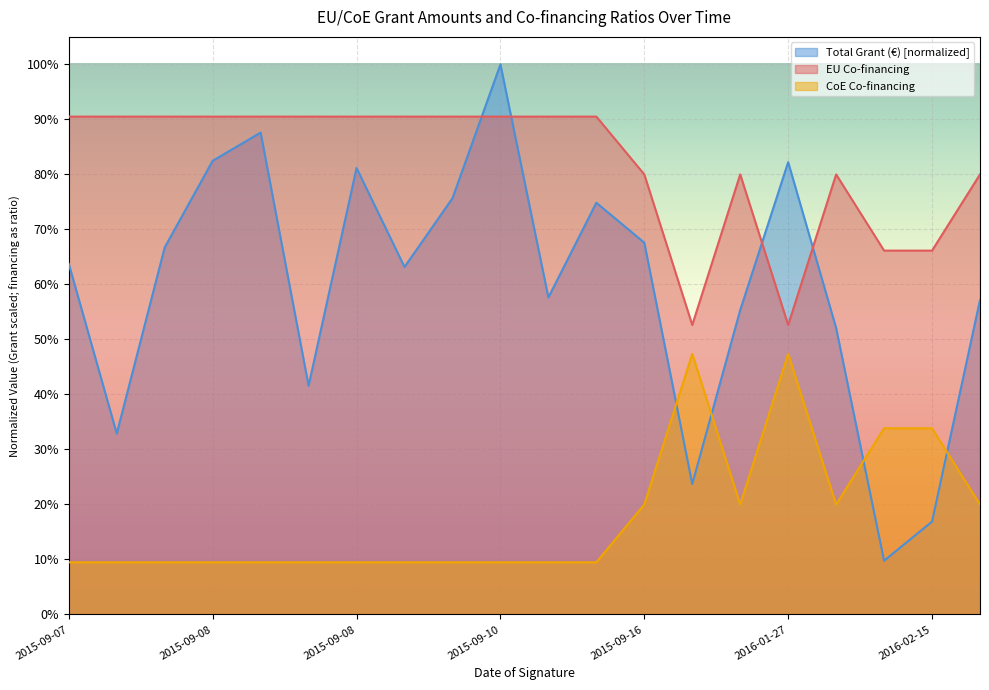

Reading left to right, list all the values displayed in this chart.

Total Grant (€): 0.6	0.3	0.7	0.8	0.9	0.4	0.8	0.6	0.8	1.0	0.6	0.7	0.7	0.2	0.6	0.8	0.5	0.1	0.2	0.6
EU Co-financing: 0.9	0.9	0.9	0.9	0.9	0.9	0.9	0.9	0.9	0.9	0.9	0.9	0.8	0.5	0.8	0.5	0.8	0.7	0.7	0.8
CoE Co-financing: 0.1	0.1	0.1	0.1	0.1	0.1	0.1	0.1	0.1	0.1	0.1	0.1	0.2	0.5	0.2	0.5	0.2	0.3	0.3	0.2